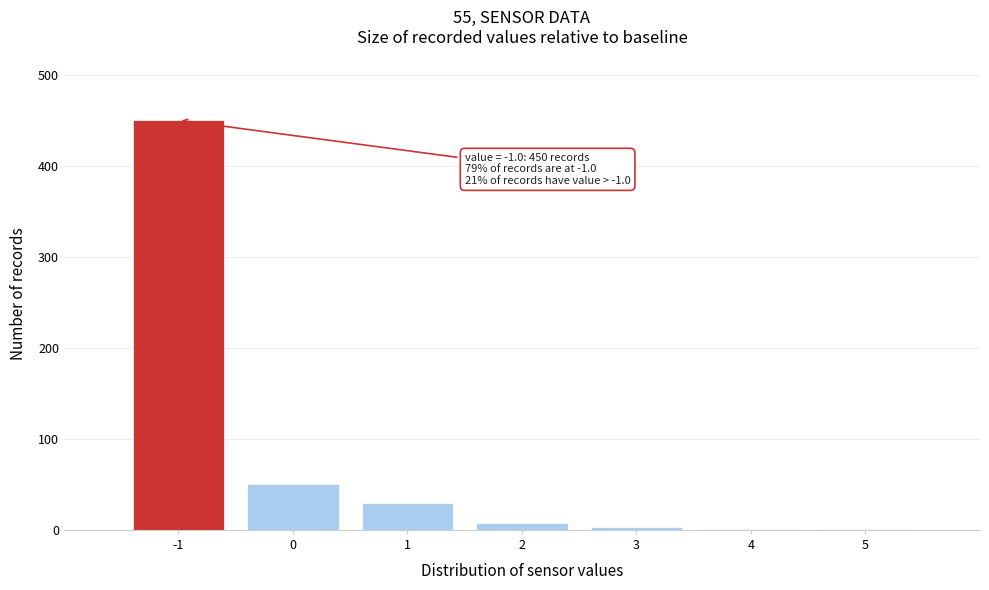

What is the sum of all values?

543